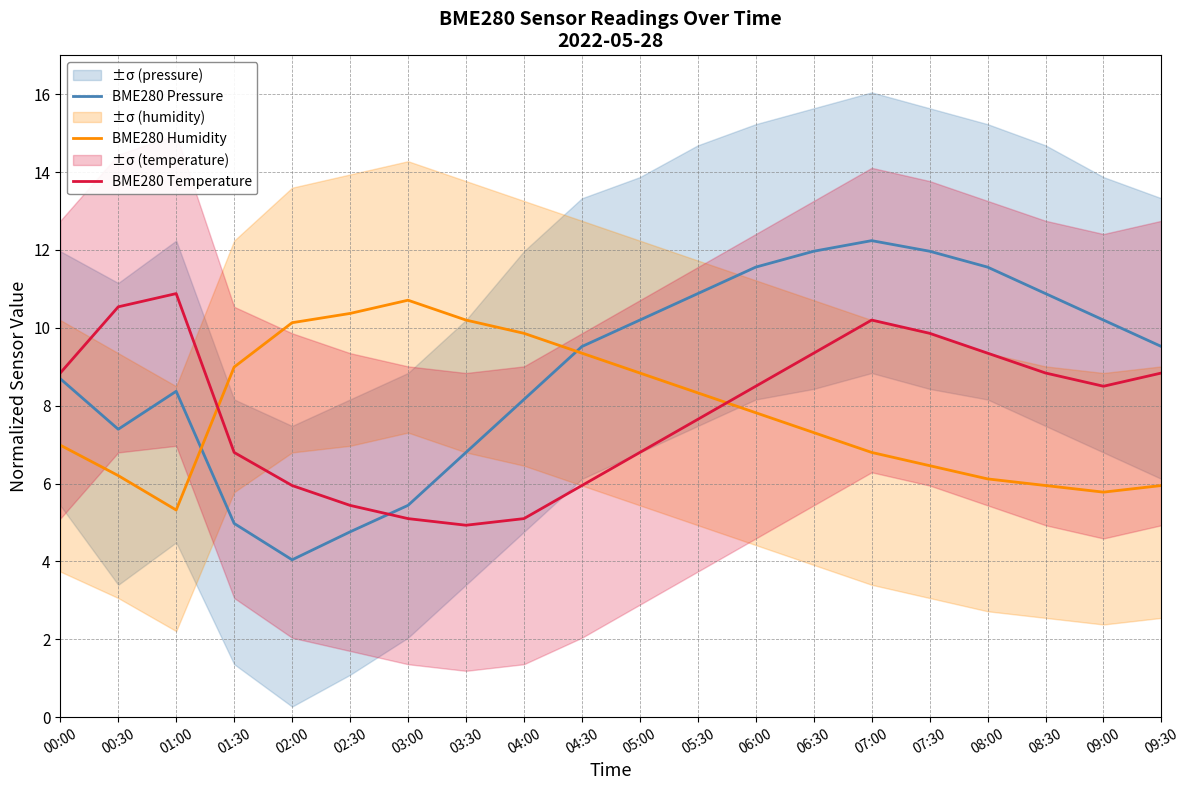

The BME280 Humidity series shows 10.4 at 02:30. True or false?

True